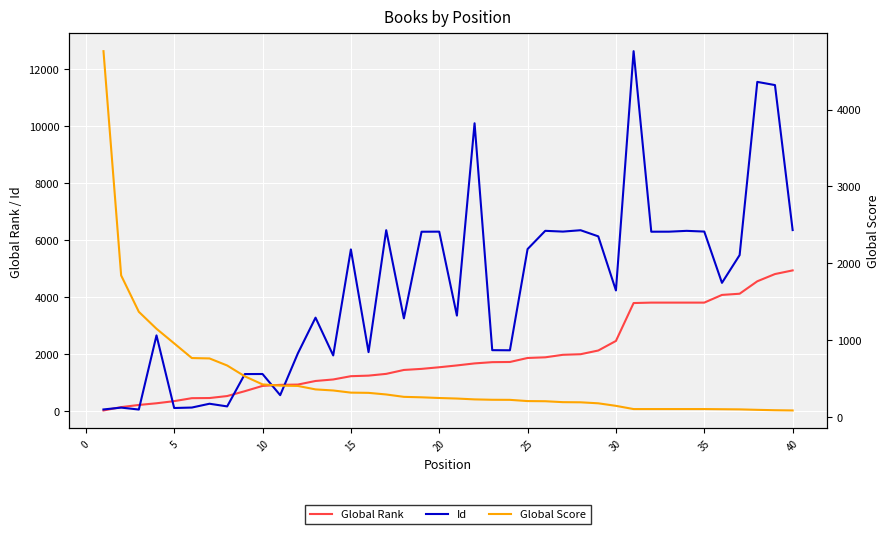

Which series ends up on top after the final intersection of Global Score and Id?

Id